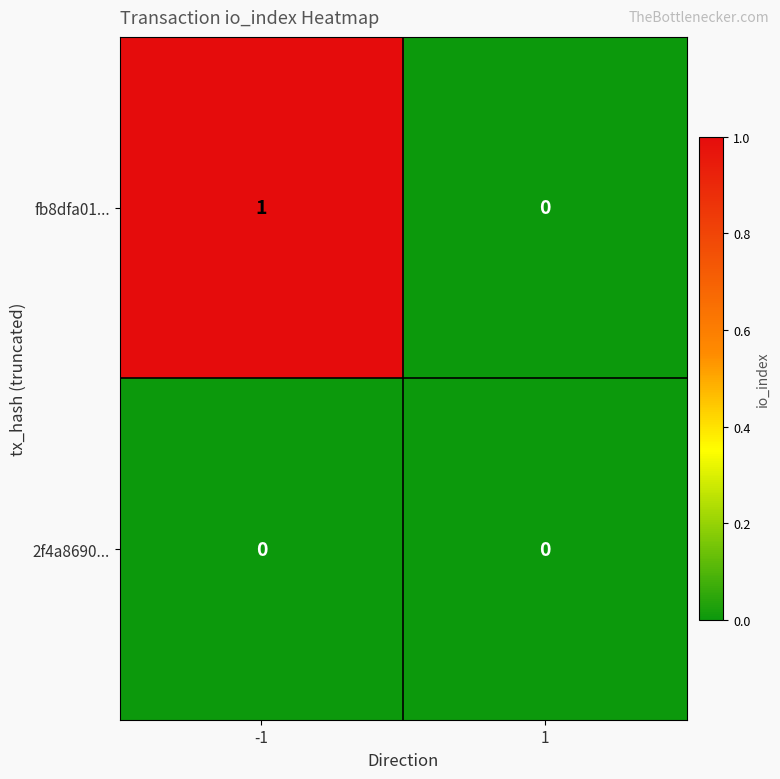

Which series has the widest spread of values?

fb8dfa01...